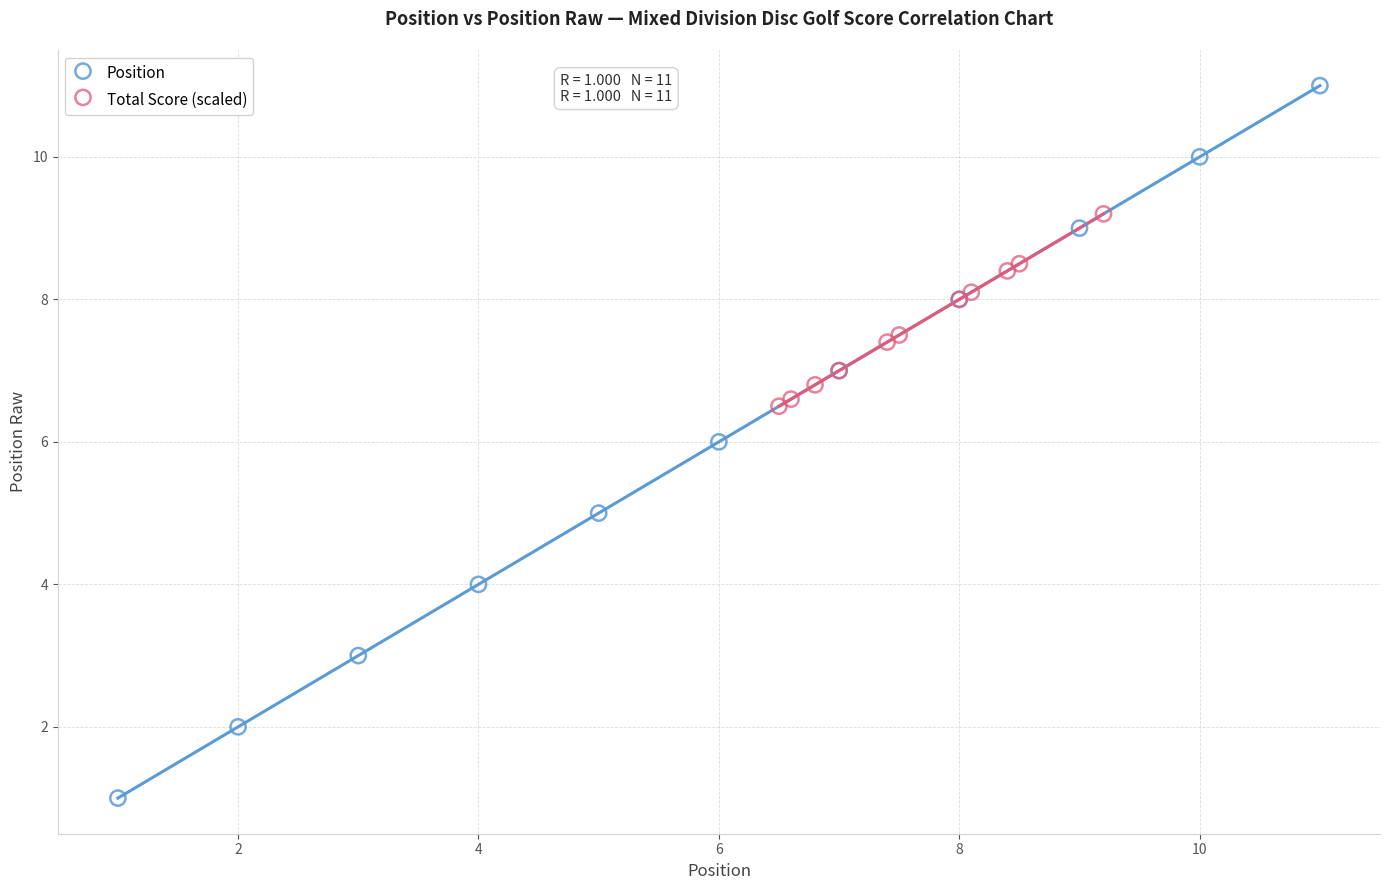

Which series contains the highest Y value?

Position